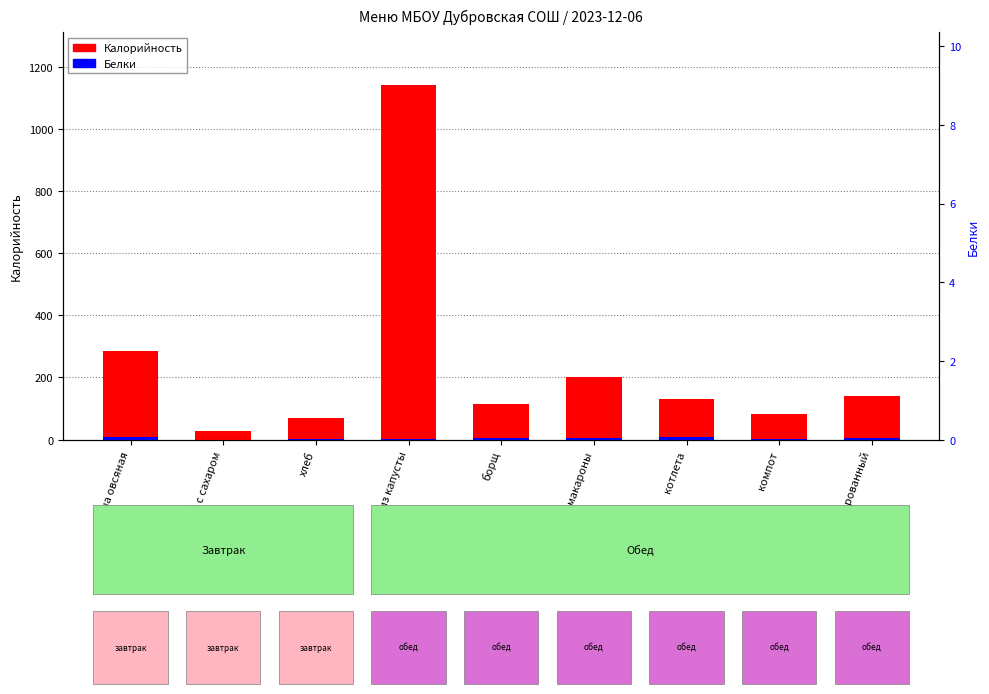

At which category does the chart reach its peak across all series?

с-т из капусты